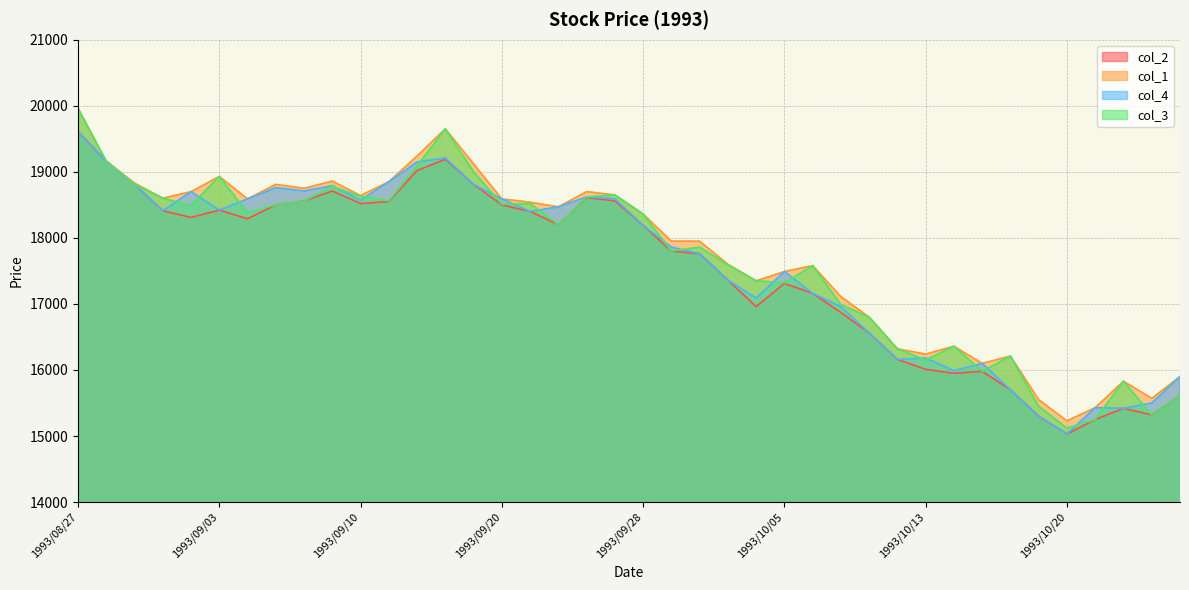

How many data points in col_4 are less than 18400?

20